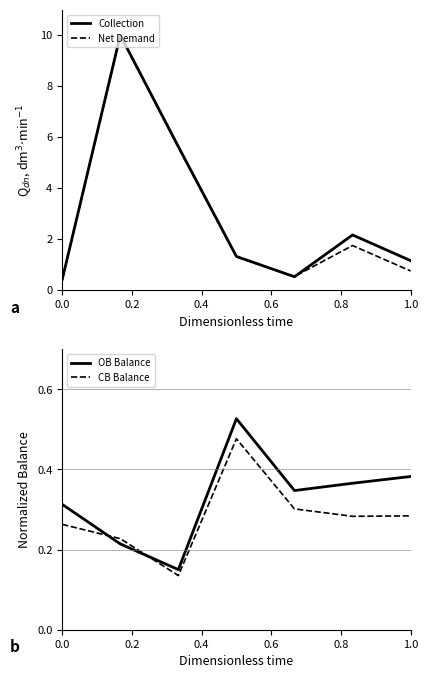

What is the value of the CB Balance point at the 2nd from the left?

0.2